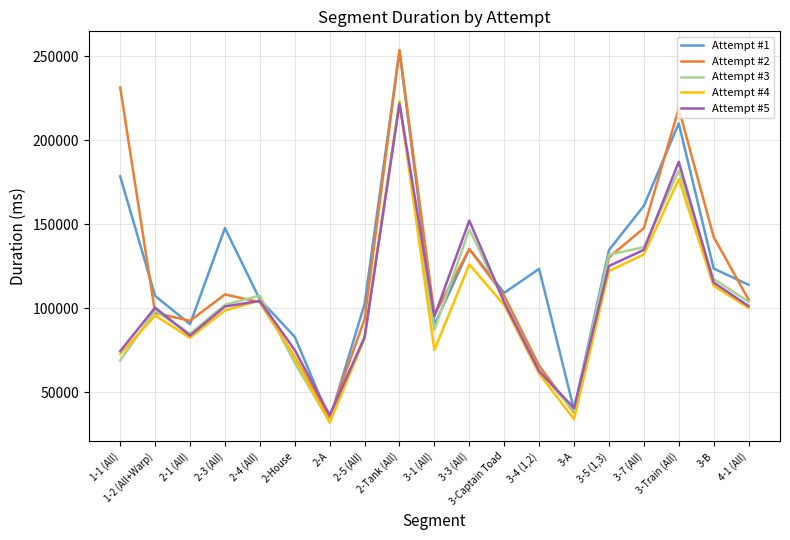

What is the minimum value for Attempt #1?

33742